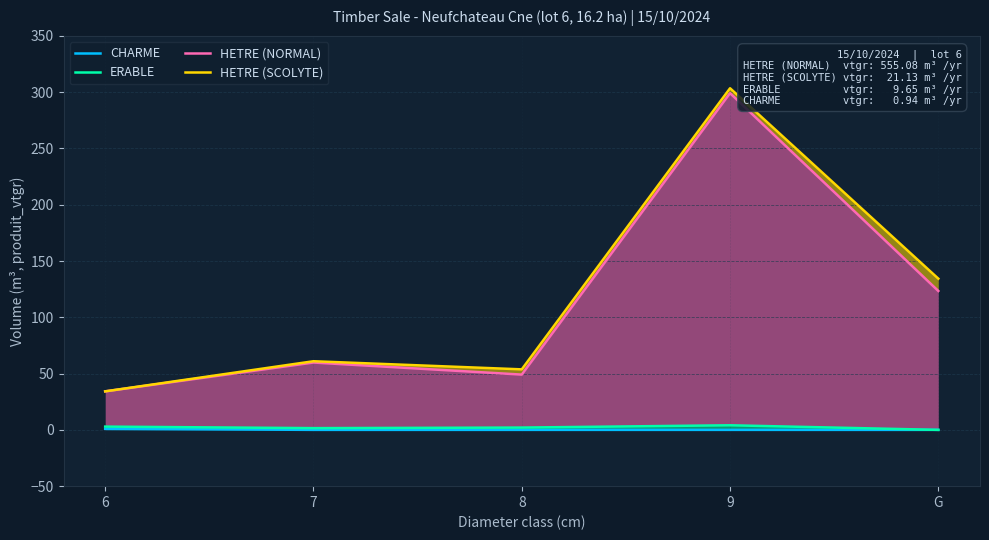

How many data points in HETRE (SCOLYTE) are above 60?

3